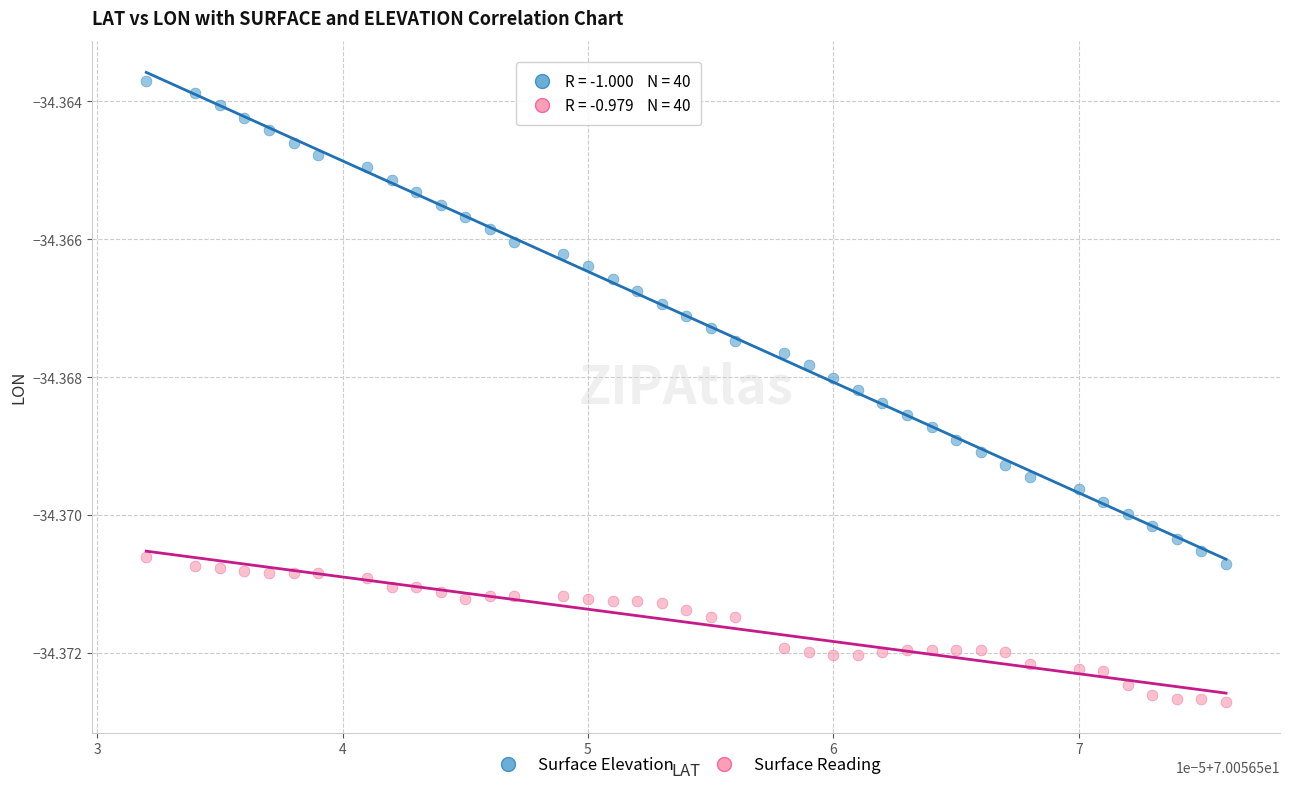

Which series reaches the minimum Y coordinate?

Surface Reading